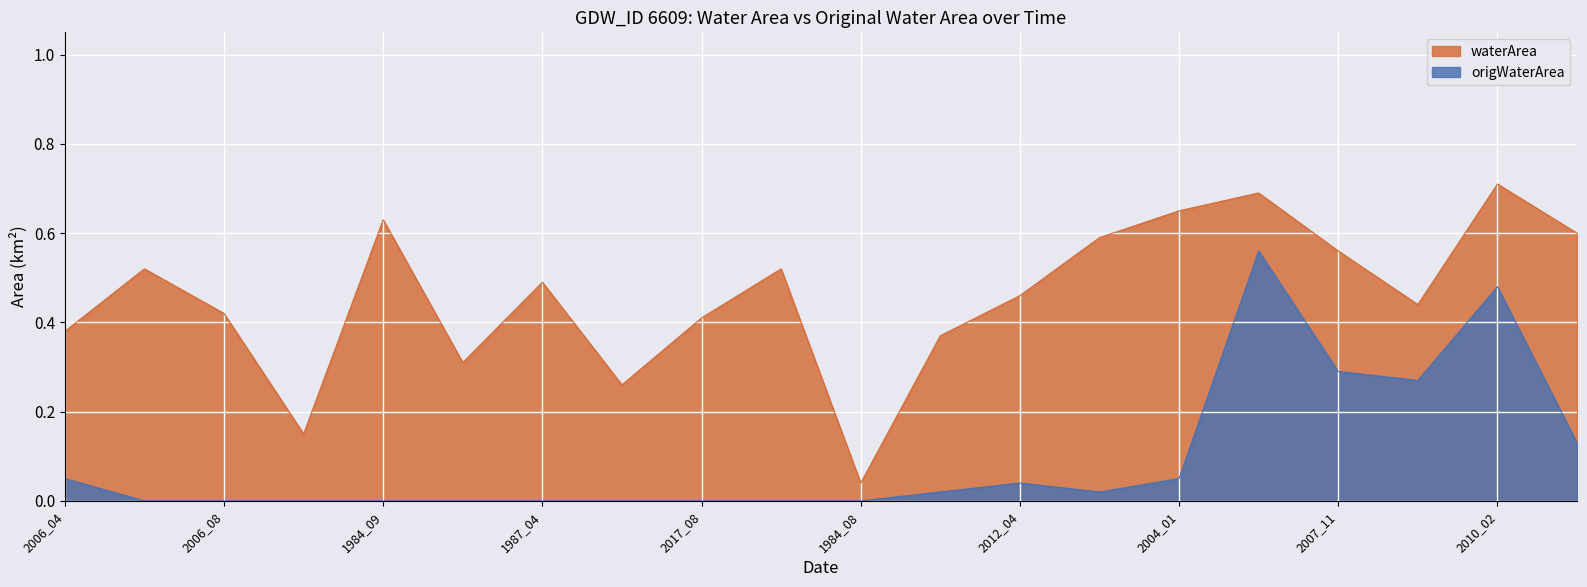

What is the total value across all series at 1987_08?

0.3